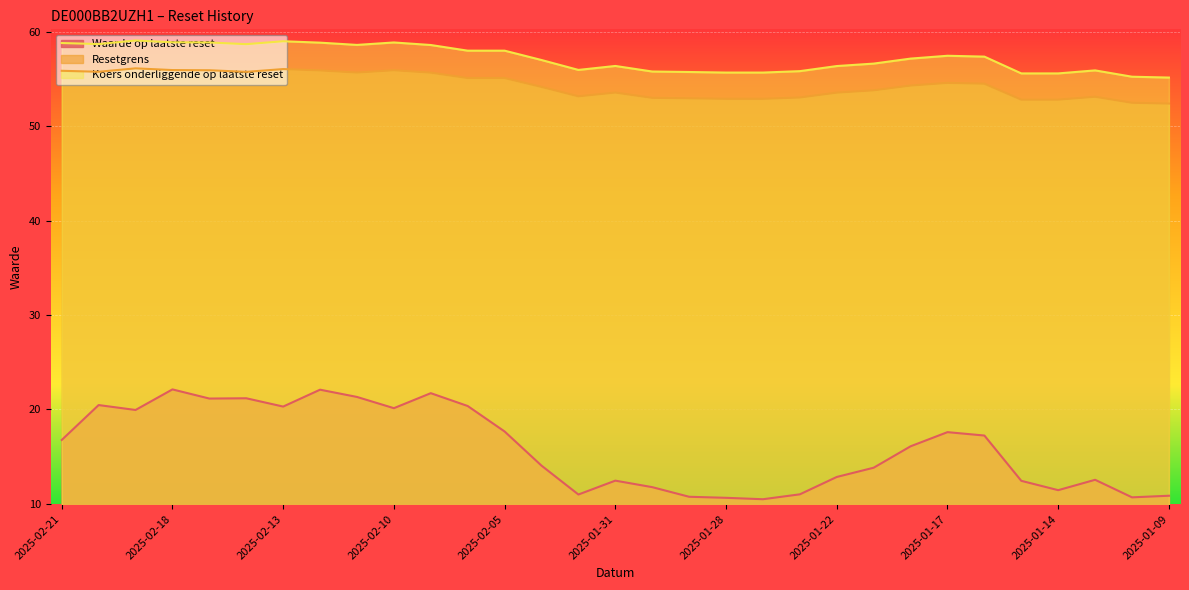

Which series changed the most between 2025-02-18 and 2025-01-10?

Waarde op laatste reset